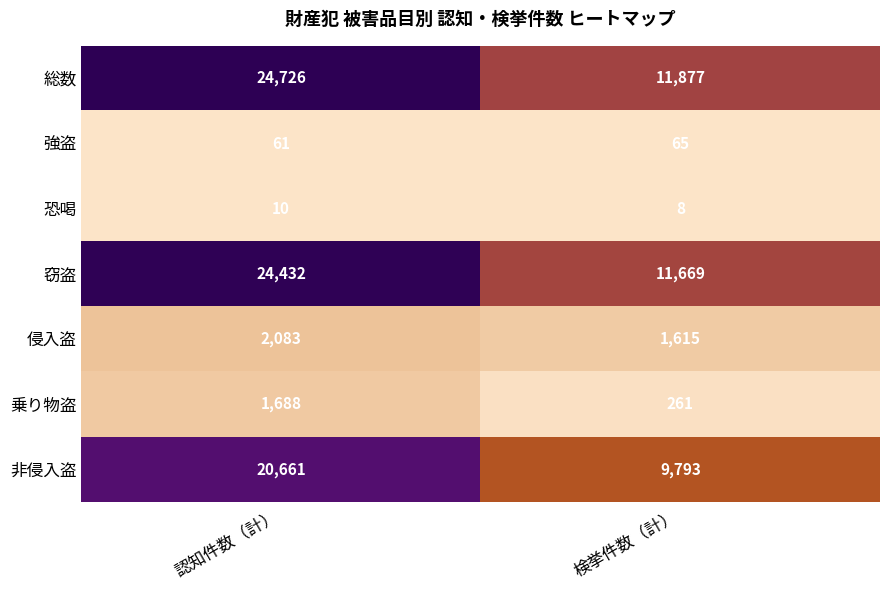

The value of 侵入盗 at 検挙件数（計） is 1615. True or false?

True